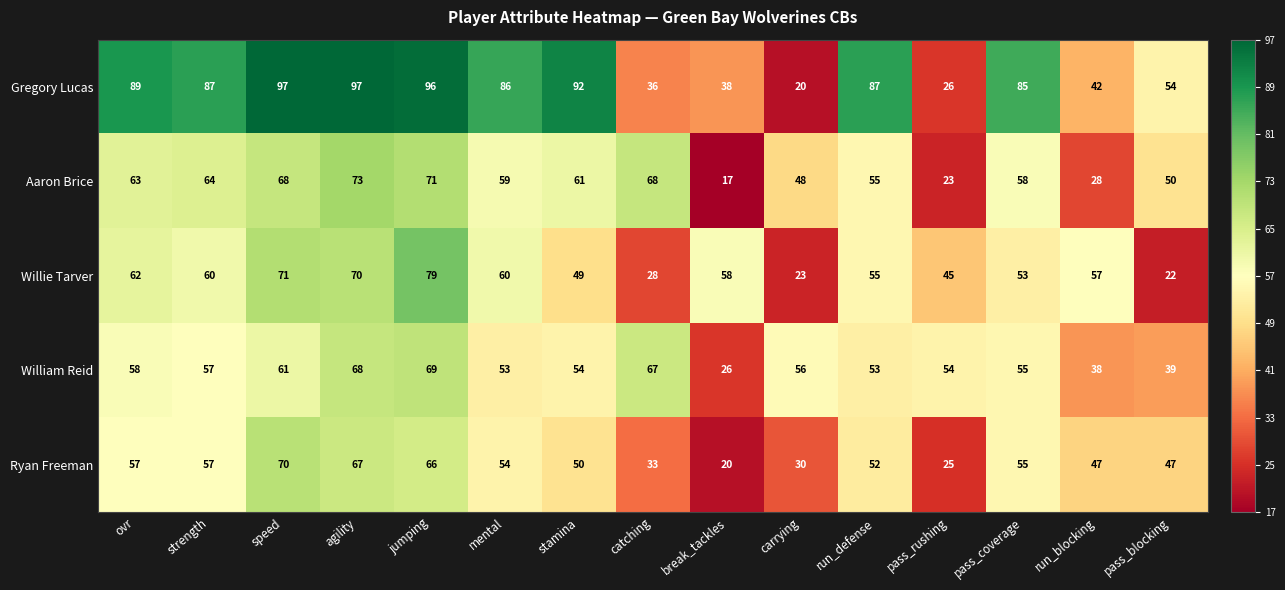

Which category has the highest value in the Willie Tarver series?

jumping